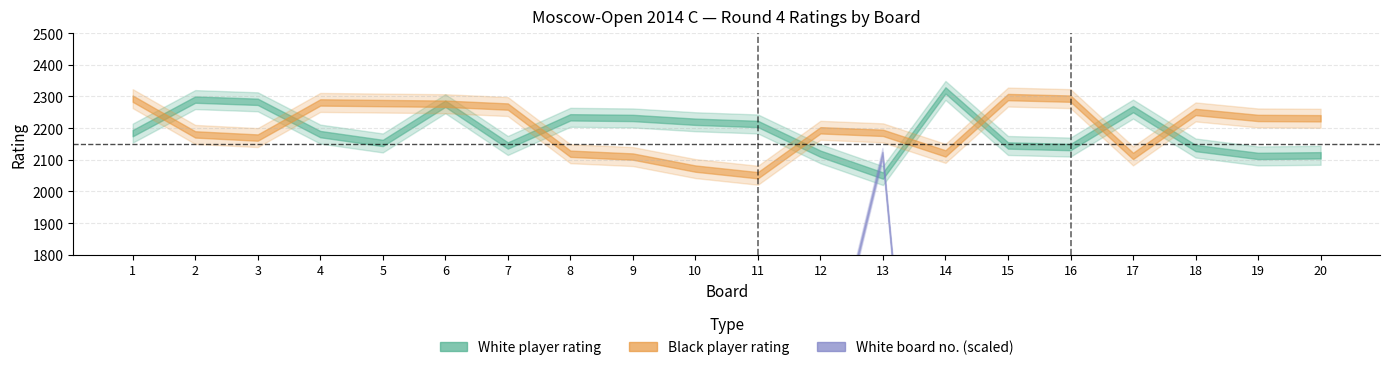

Reading left to right, what are all the values shown in this chart?

white_rating: 2184	2290	2283	2181	2153	2277	2145	2234	2232	2220	2213	2119	2050	2319	2145	2140	2260	2137	2112	2114
black_rating: 2293	2180	2170	2281	2279	2277	2268	2119	2110	2072	2051	2193	2185	2120	2298	2293	2112	2251	2232	2231
white_no: 43	9	11	45	55	15	65	23	25	31	33	85	138	1	66	69	19	70	95	91
black_no: 6	46	49	12	14	15	18	86	100	120	136	40	42	82	2	4	94	20	26	28